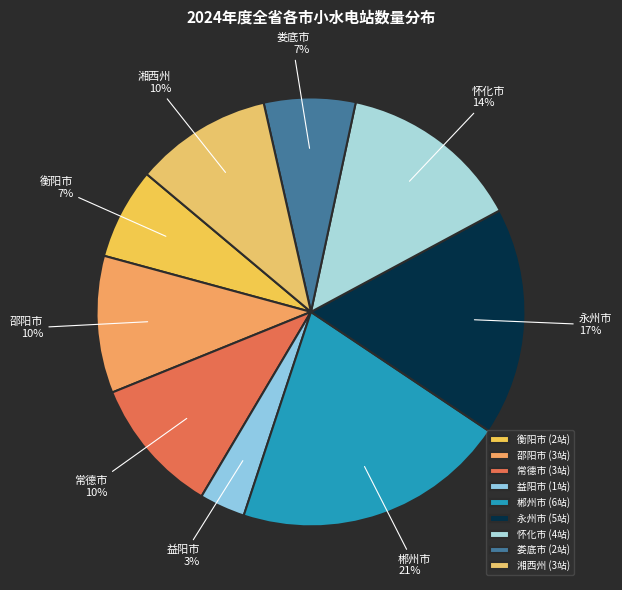

To the nearest percent, what is the average slice percentage?

11%